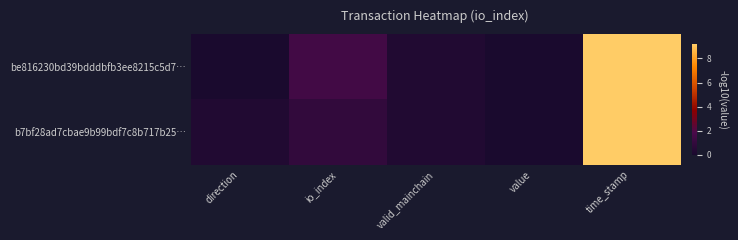

At value, list the series in order from largest to smallest.

be816230bd39bdddbfb3ee8215c5d7…, b7bf28ad7cbae9b99bdf7c8b717b25…